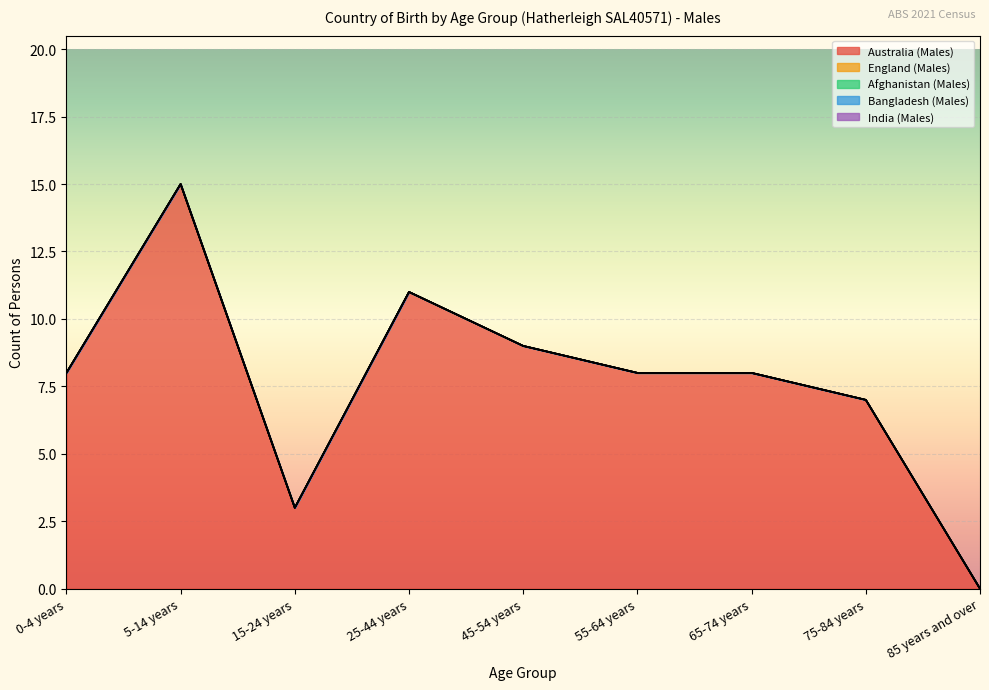

Which label corresponds to the largest value in the chart?

5-14 years